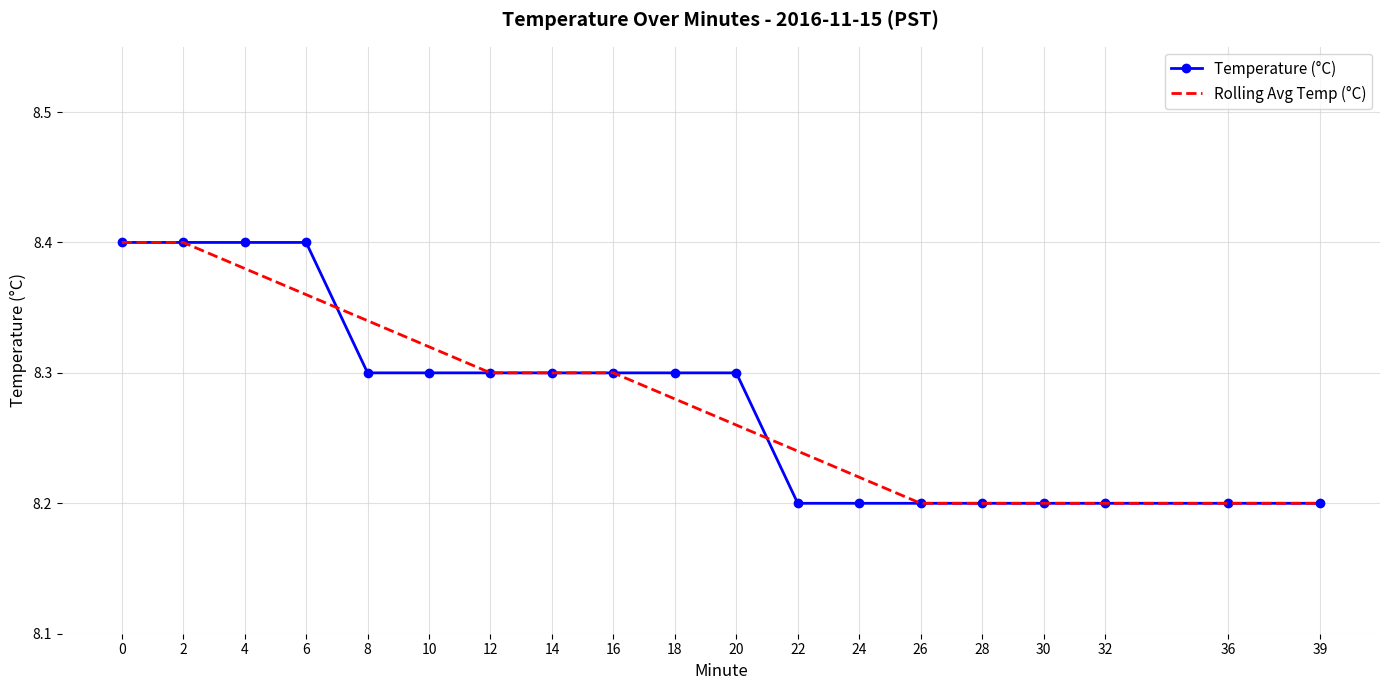

Is it true that Rolling Avg Temp (°C) equals 4.2 at 28?

False